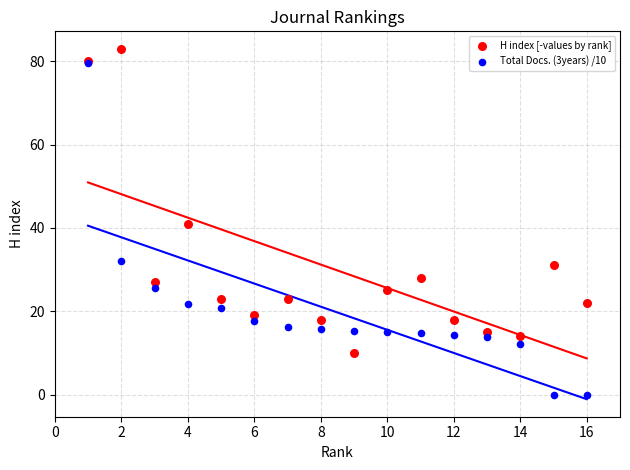

What are all the series names shown in the legend?

H index [-values by rank], Total Docs. (3years) /10